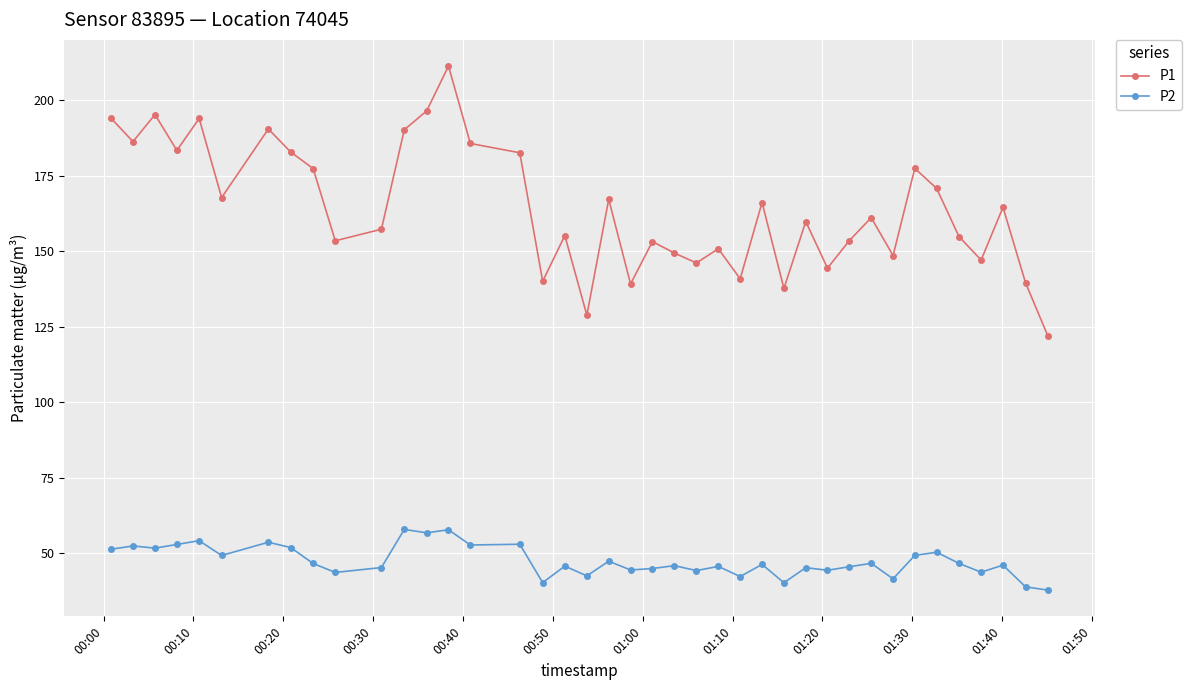

What is the average value of the P2 series?

47.4